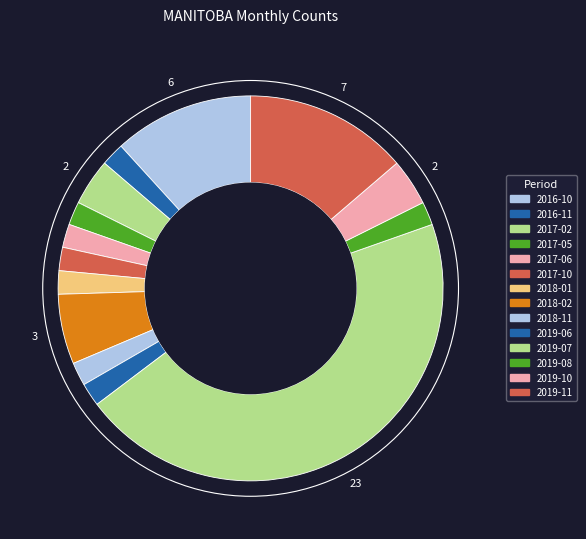

How many segments does this pie chart have?

14